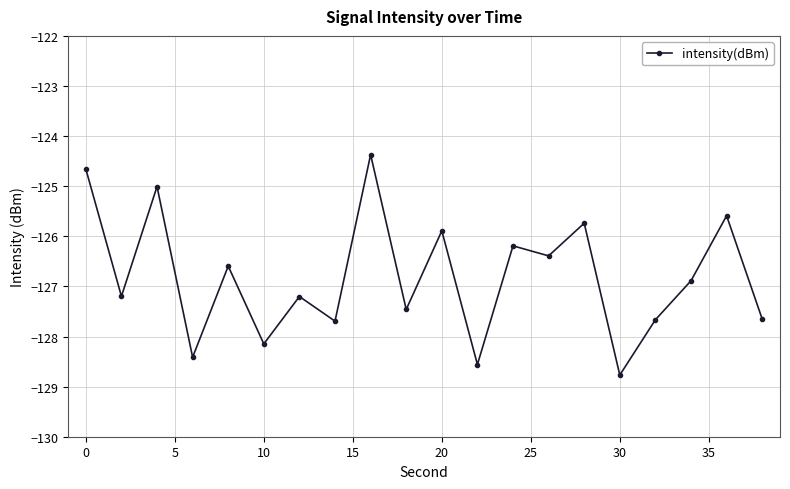

What is the sum of all values?

-2536.1